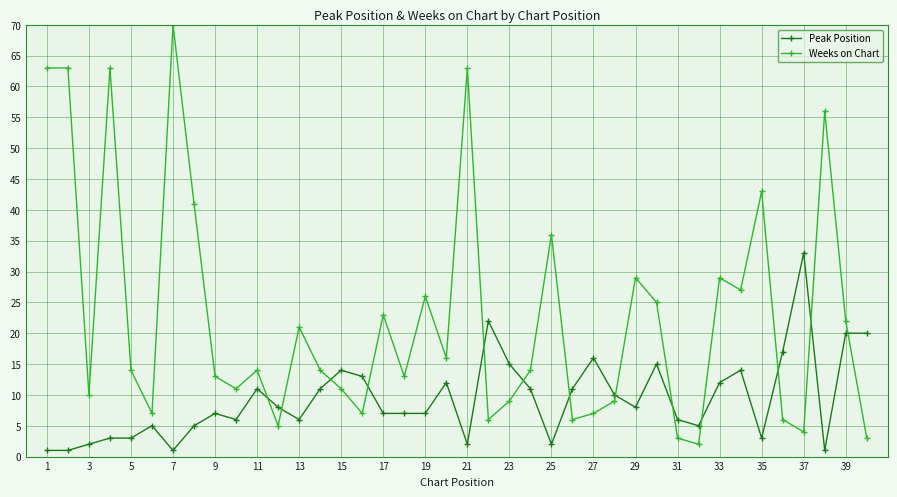

What is the difference between the second highest and minimum values in the Peak Position series?

21